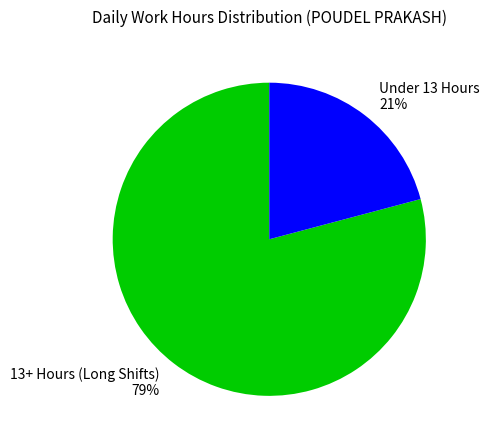

To the nearest percent, what portion does 13+ Hours (Long Shifts) 79% represent?

79%